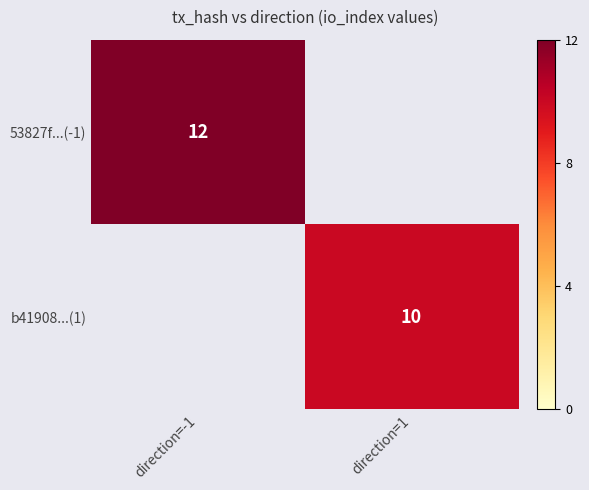

The value of 53827f...(-1) at direction=-1 is 12. True or false?

True